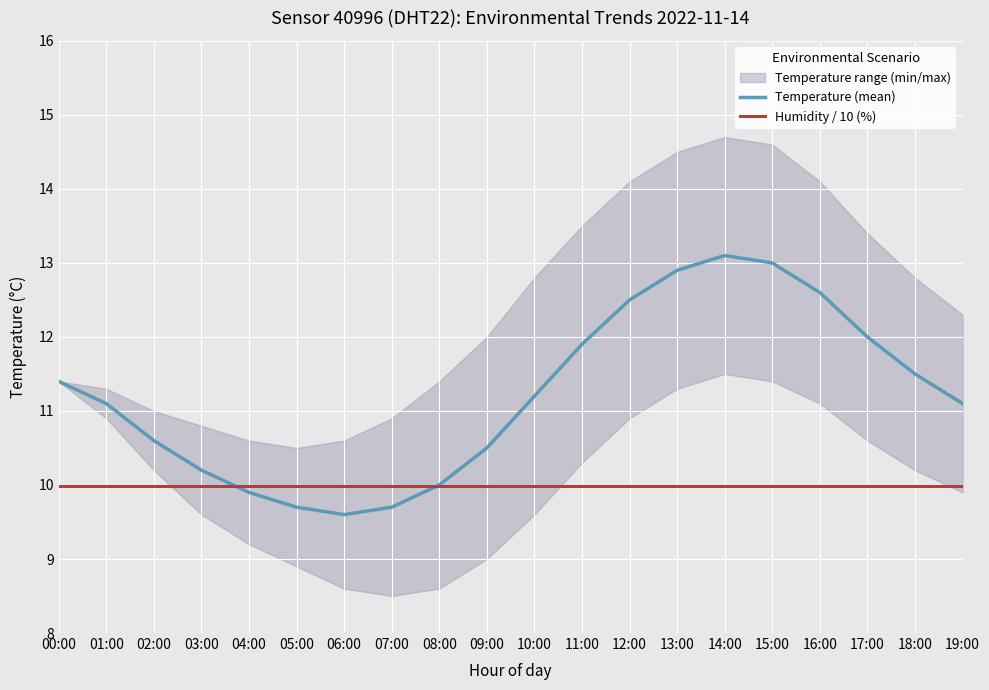

Between 05:00 and 11:00, which series saw the biggest shift?

Temperature (mean)